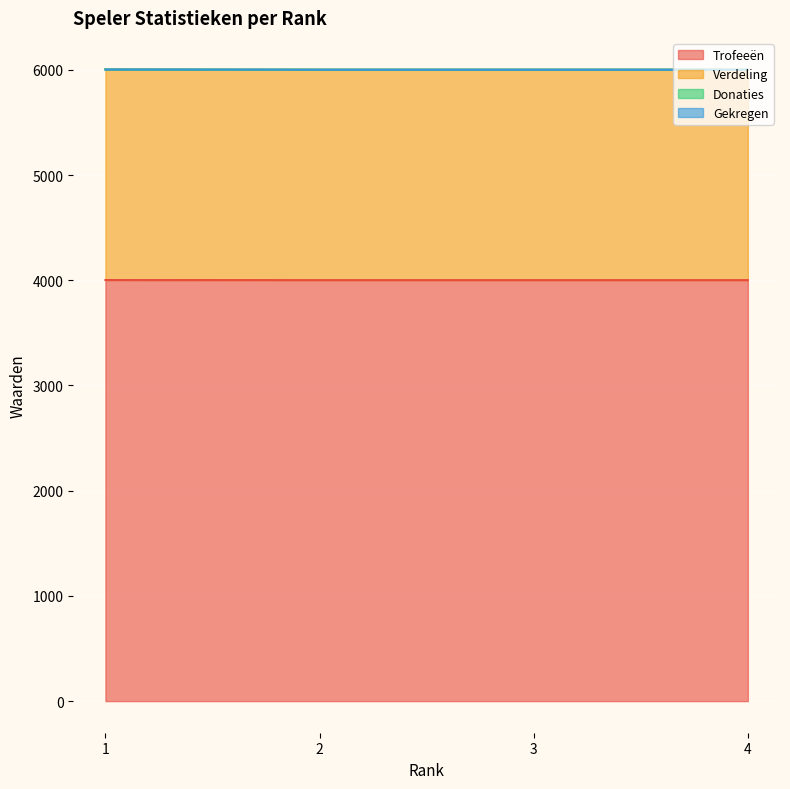

True or false: Trofeeën and Verdeling cross at least once.

False